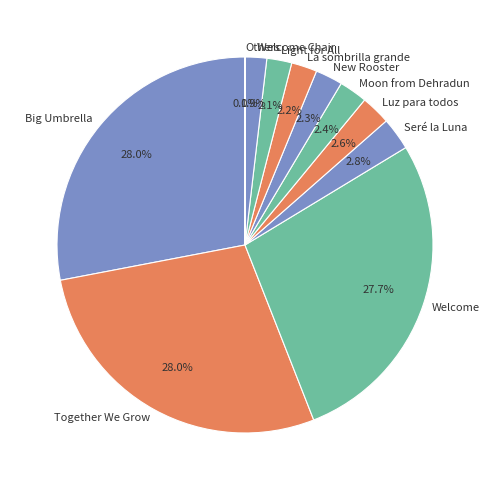

Is La sombrilla grande the majority of the pie?

No